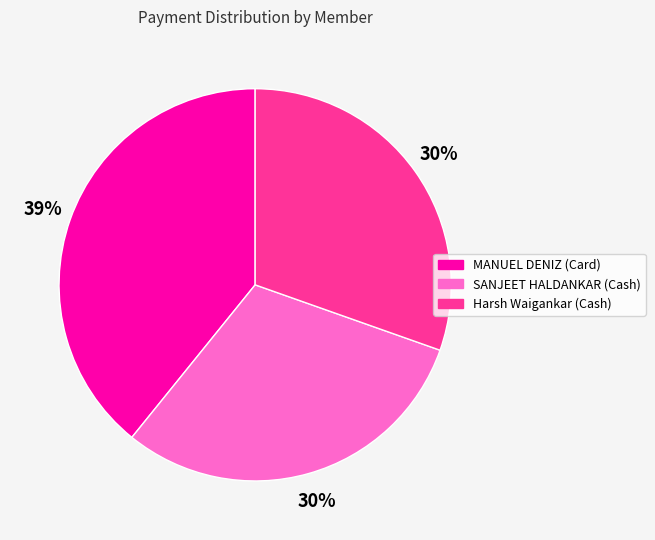

Does SANJEET HALDANKAR (Cash) account for over 50% of the chart?

No